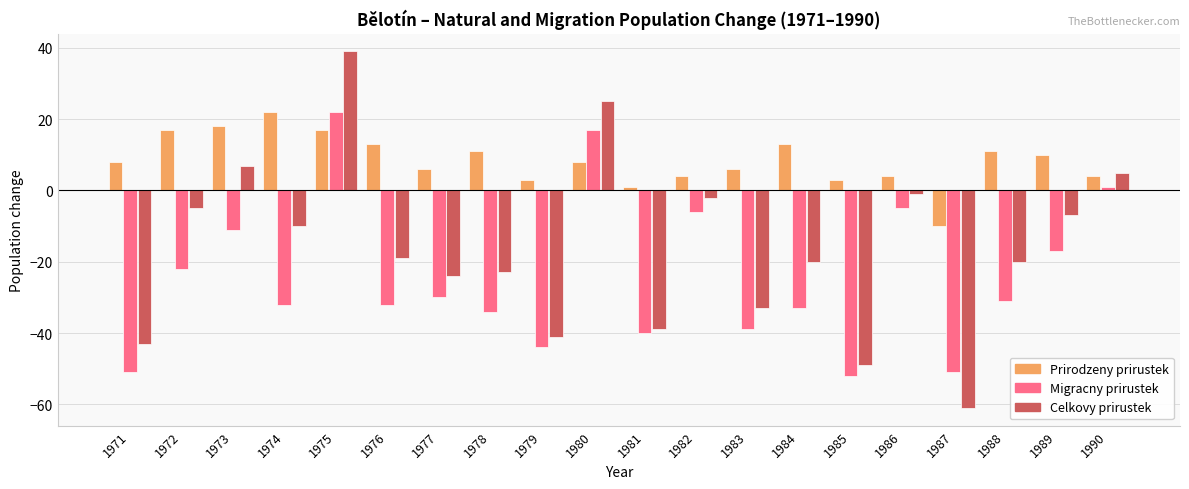

Reading left to right, transcribe all the data shown in this chart.

Prirodzeny prirustek: 8	17	18	22	17	13	6	11	3	8	1	4	6	13	3	4	-10	11	10	4
Migracny prirustek: -51	-22	-11	-32	22	-32	-30	-34	-44	17	-40	-6	-39	-33	-52	-5	-51	-31	-17	1
Celkovy prirustek: -43	-5	7	-10	39	-19	-24	-23	-41	25	-39	-2	-33	-20	-49	-1	-61	-20	-7	5